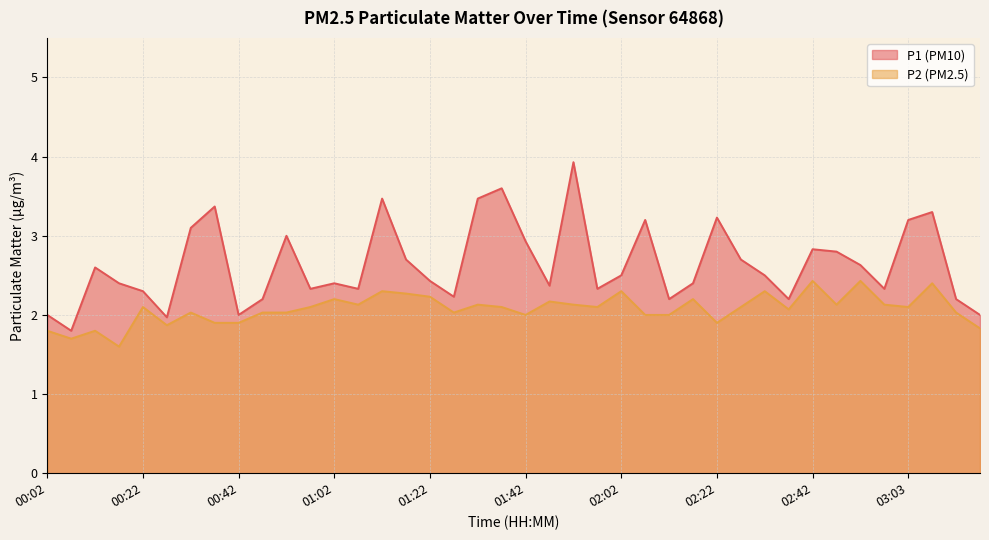

Reading left to right, list all the values displayed in this chart.

P1: 00:02=2.0	00:07=1.8	00:12=2.6	00:17=2.4	00:22=2.3	00:27=2.0	00:32=3.1	00:37=3.4	00:42=2.0	00:47=2.2	00:52=3.0	00:57=2.3	01:02=2.4	01:07=2.3	01:12=3.5	01:17=2.7	01:22=2.4	01:27=2.2	01:32=3.5	01:37=3.6	01:42=2.9	01:47=2.4	01:52=3.9	01:57=2.3	02:02=2.5	02:07=3.2	02:12=2.2	02:17=2.4	02:22=3.2	02:27=2.7	02:32=2.5	02:37=2.2	02:42=2.8	02:48=2.8	02:53=2.6	02:58=2.3	03:03=3.2	03:08=3.3	03:13=2.2	03:18=2.0
P2: 00:02=1.8	00:07=1.7	00:12=1.8	00:17=1.6	00:22=2.1	00:27=1.9	00:32=2.0	00:37=1.9	00:42=1.9	00:47=2.0	00:52=2.0	00:57=2.1	01:02=2.2	01:07=2.1	01:12=2.3	01:17=2.3	01:22=2.2	01:27=2.0	01:32=2.1	01:37=2.1	01:42=2.0	01:47=2.2	01:52=2.1	01:57=2.1	02:02=2.3	02:07=2.0	02:12=2.0	02:17=2.2	02:22=1.9	02:27=2.1	02:32=2.3	02:37=2.1	02:42=2.4	02:48=2.1	02:53=2.4	02:58=2.1	03:03=2.1	03:08=2.4	03:13=2.0	03:18=1.8